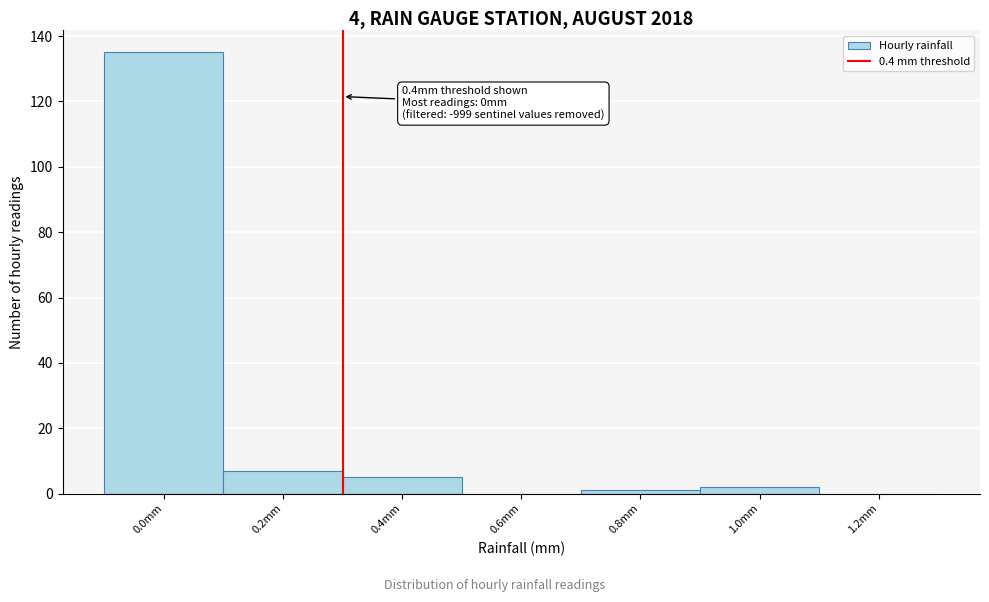

Reading left to right, what are all the values shown in this chart?

0.0mm=135	0.2mm=7	0.4mm=5	0.6mm=0	0.8mm=1	1.0mm=2	1.2mm=0